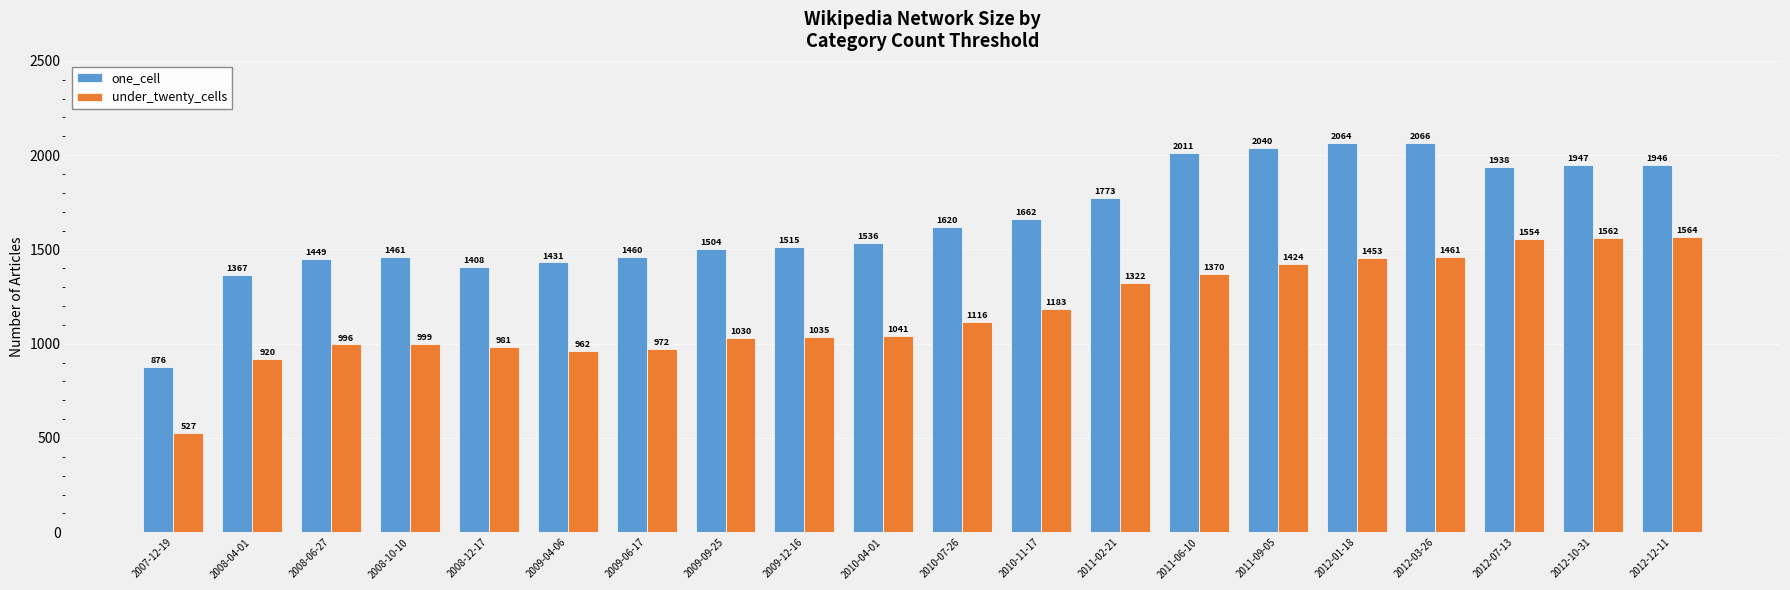

How many bars are there in total?

40